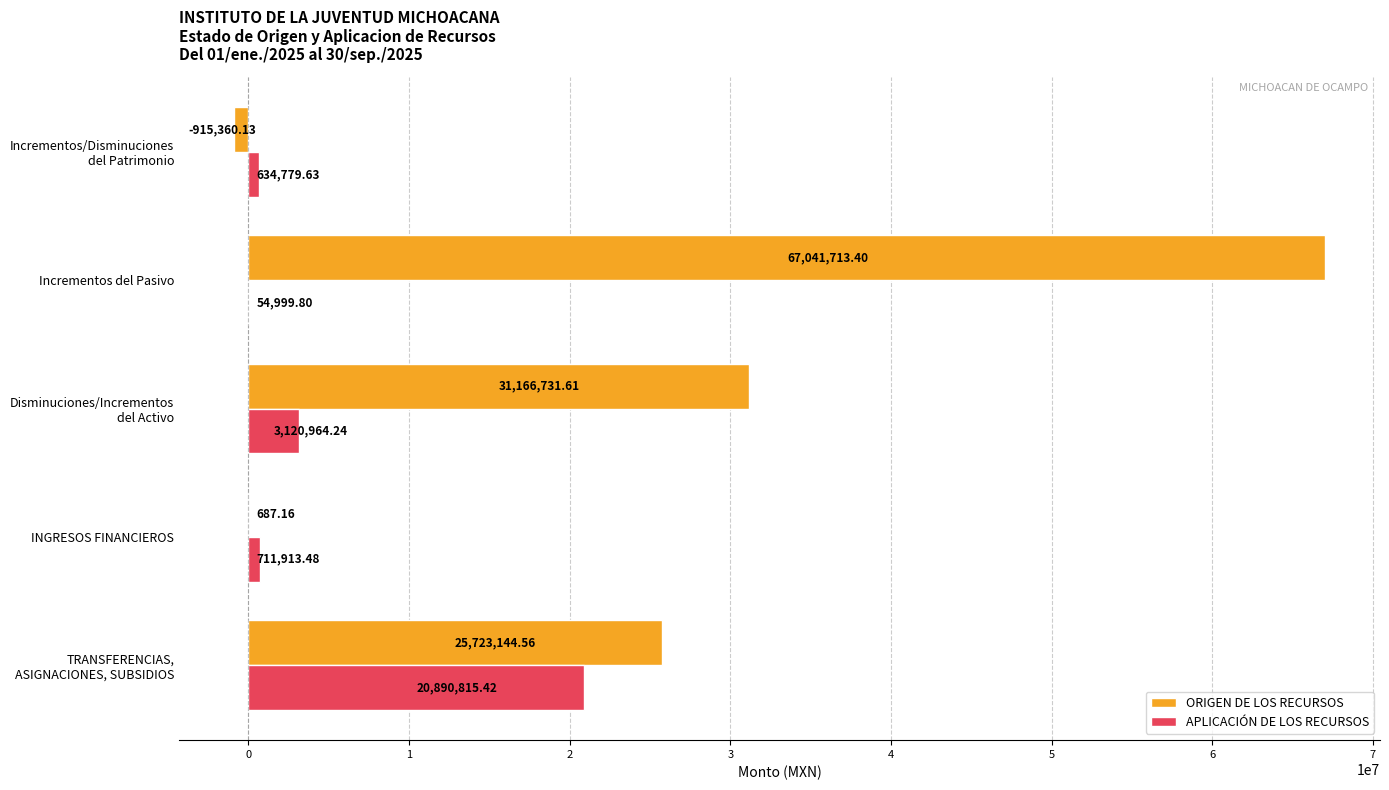

At which label is ORIGEN DE LOS RECURSOS closest to 33063176?

Disminuciones/Incrementos del Activo